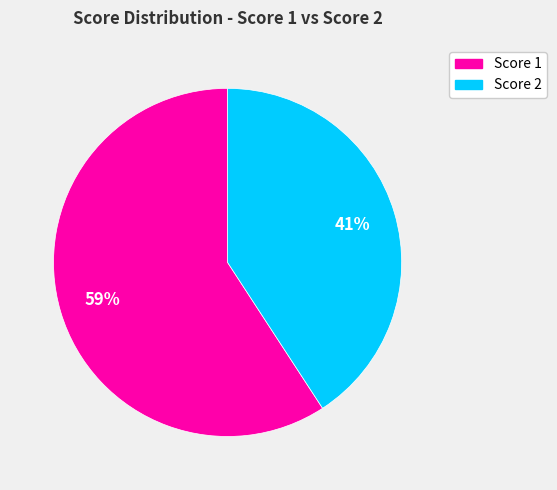

Approximately how many times larger is the value at Score 2 compared to Score 1?

0.7